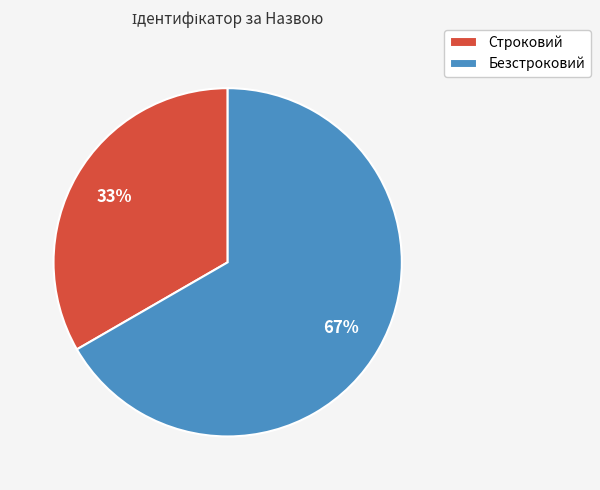

To the nearest percent, what portion does Строковий represent?

33%